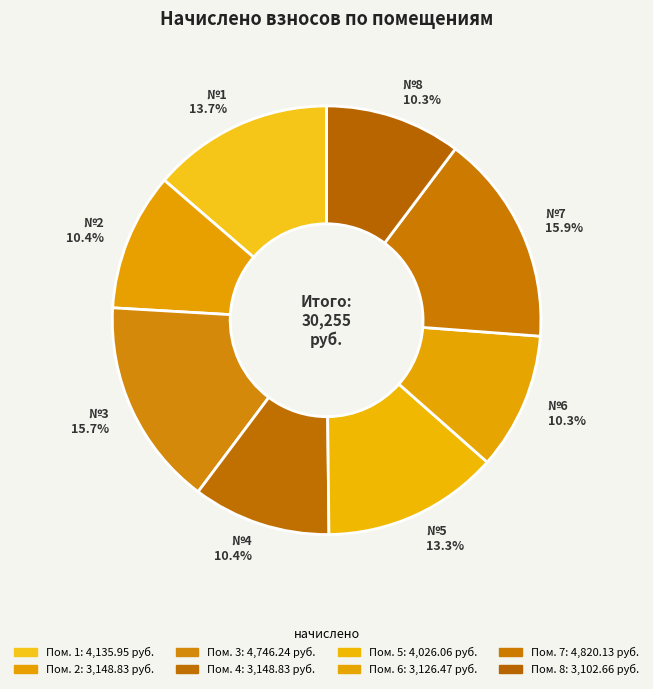

How many segments does this pie chart have?

8